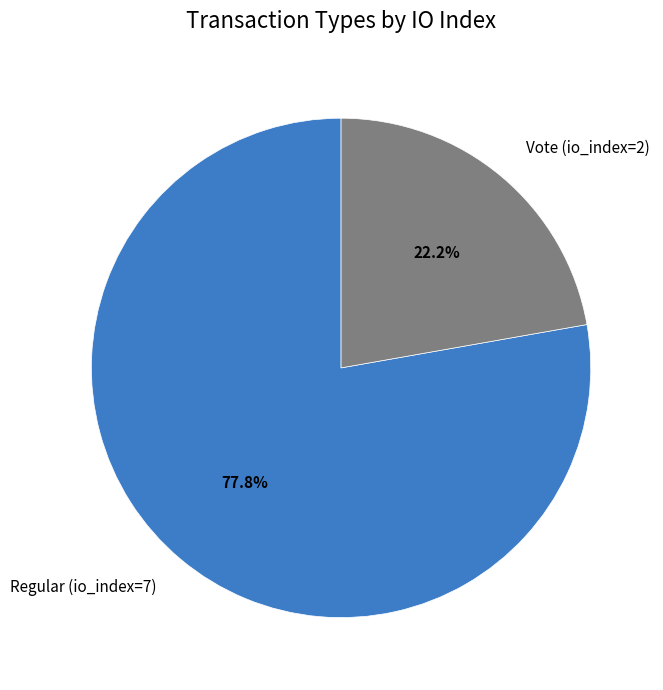

What portion of the pie excludes Regular (io_index=7)?

22.2%